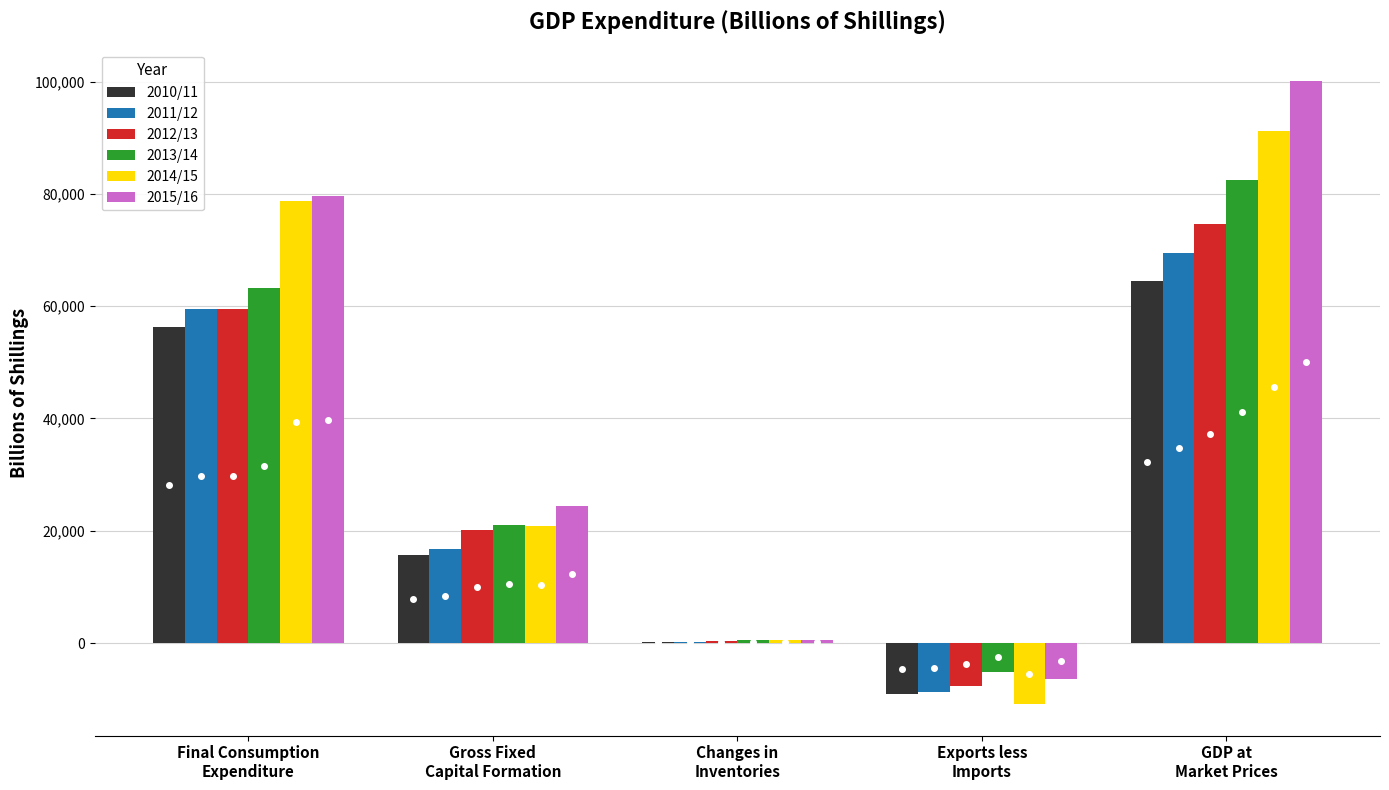

How many distinct data groups are displayed?

6